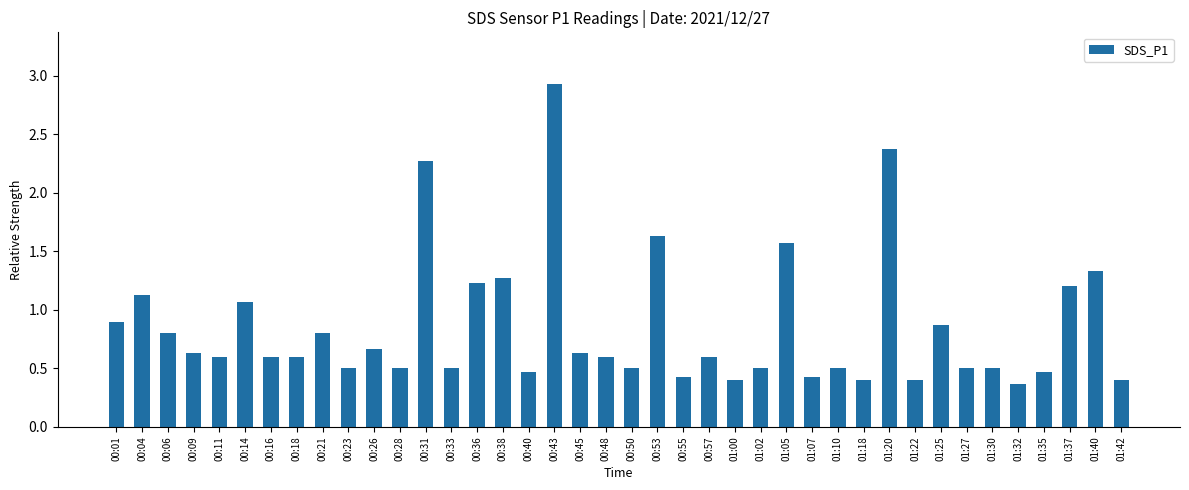

Reading left to right, transcribe all the data shown in this chart.

00:01=0.9	00:04=1.1	00:06=0.8	00:09=0.6	00:11=0.6	00:14=1.1	00:16=0.6	00:18=0.6	00:21=0.8	00:23=0.5	00:26=0.7	00:28=0.5	00:31=2.3	00:33=0.5	00:36=1.2	00:38=1.3	00:40=0.5	00:43=2.9	00:45=0.6	00:48=0.6	00:50=0.5	00:53=1.6	00:55=0.4	00:57=0.6	01:00=0.4	01:02=0.5	01:05=1.6	01:07=0.4	01:10=0.5	01:18=0.4	01:20=2.4	01:22=0.4	01:25=0.9	01:27=0.5	01:30=0.5	01:32=0.4	01:35=0.5	01:37=1.2	01:40=1.3	01:42=0.4